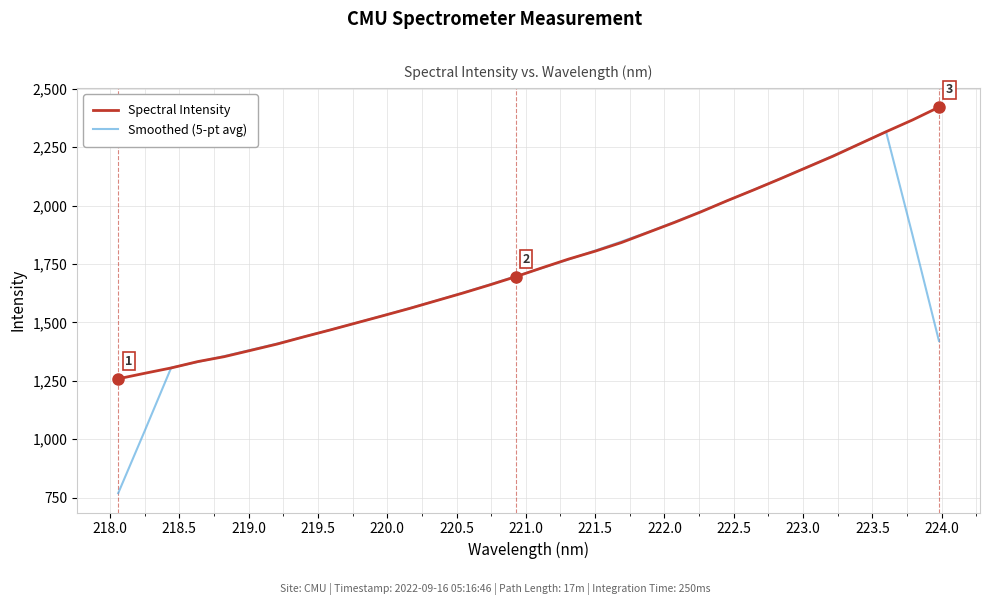

Which series has the widest spread of values?

Smoothed (5-pt avg)